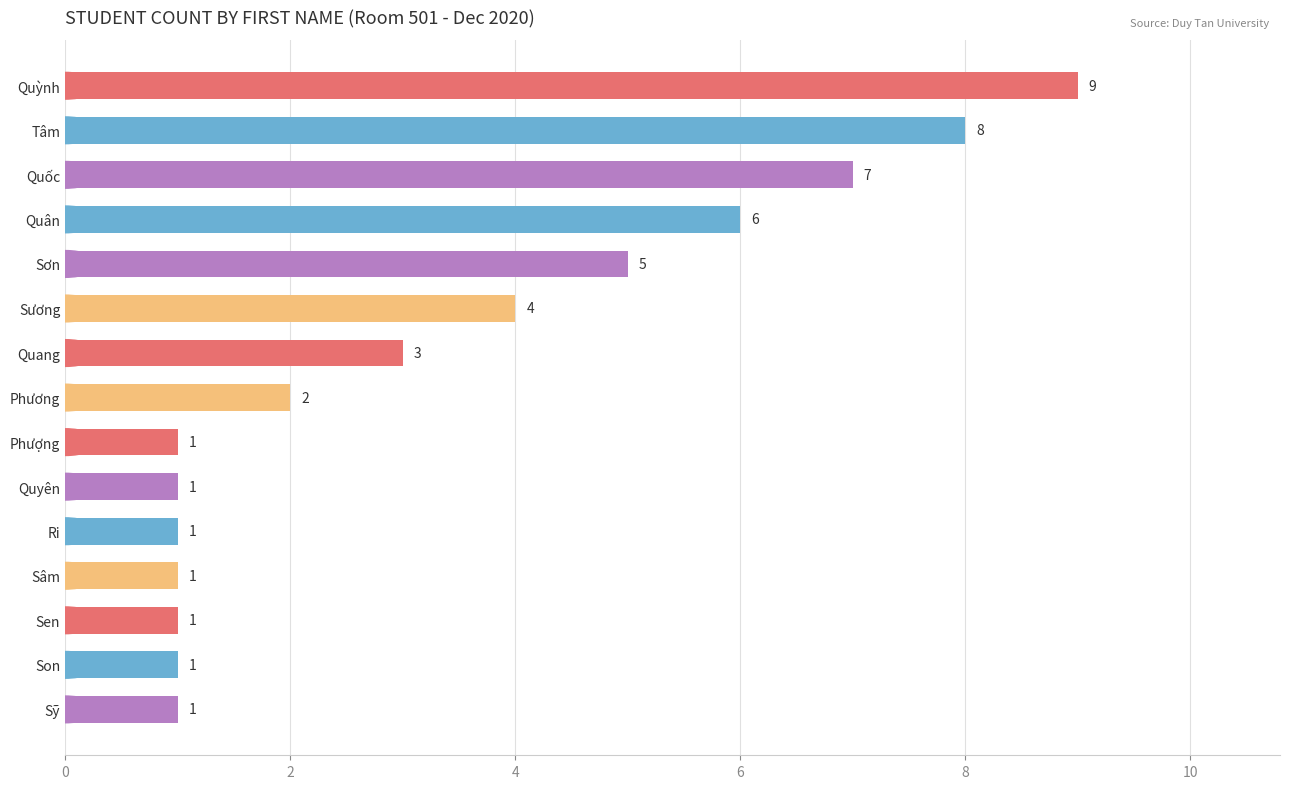

Count the number of categories in the chart.

15